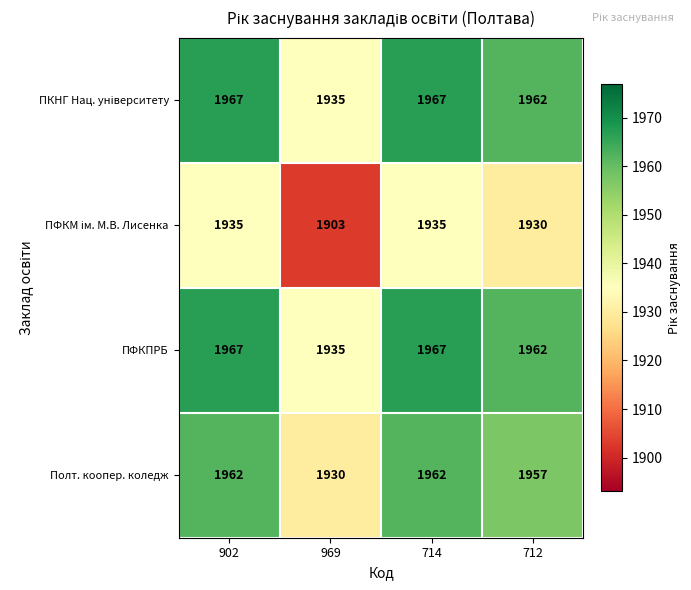

What is the total value across all series at 714?

7831